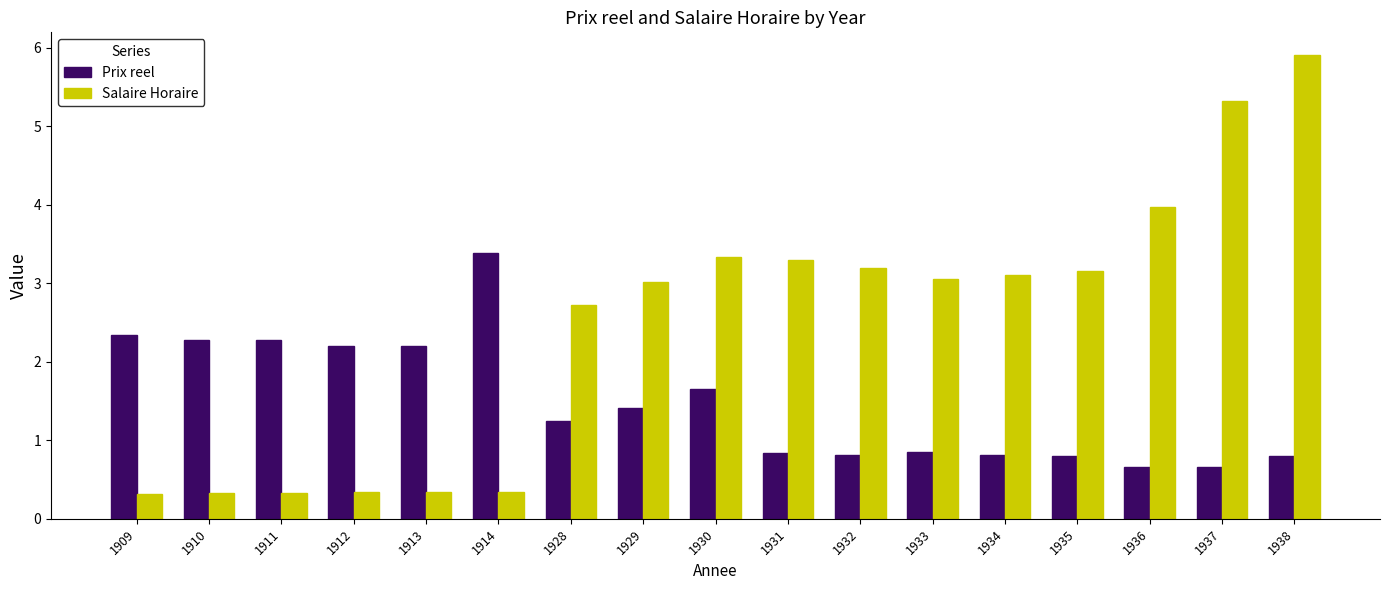

The Salaire Horaire series shows 5.9 at 1938. True or false?

True